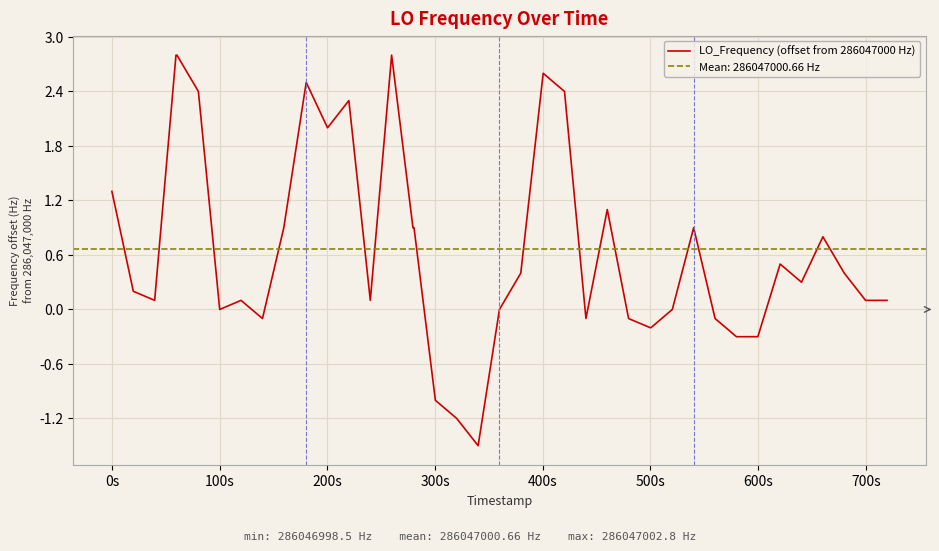

What is the minimum value for LO_Frequency (offset from 286047000 Hz)?

-1.5